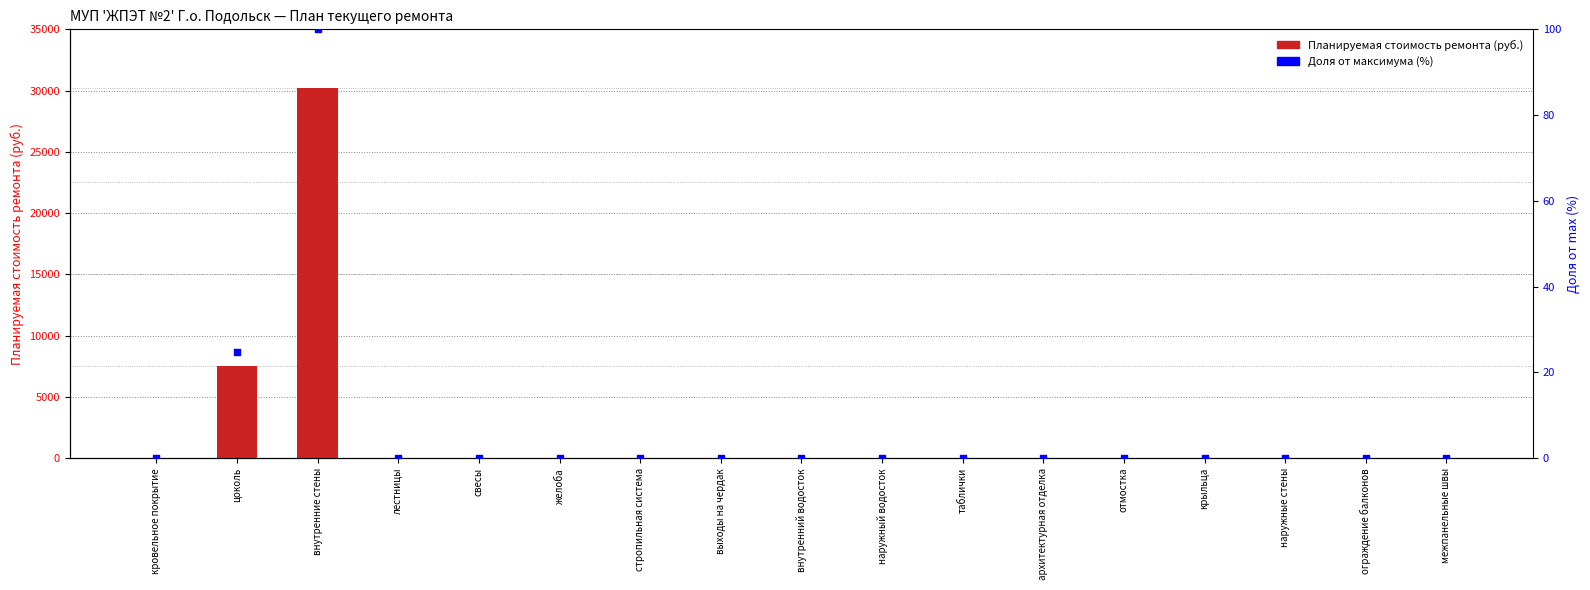

Which series contains the lowest Y value?

Планируемая стоимость ремонта